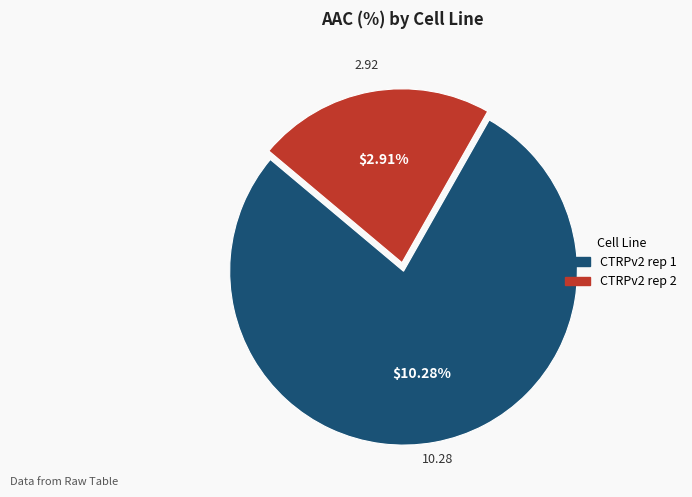

Combined, do CTRPv2 rep 2 and CTRPv2 rep 1 account for over 50%?

Yes